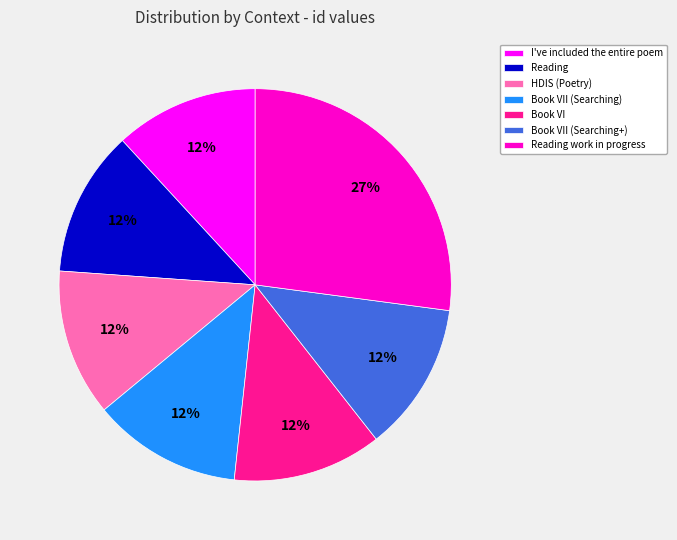

To the nearest percent, what is the average slice percentage?

14%